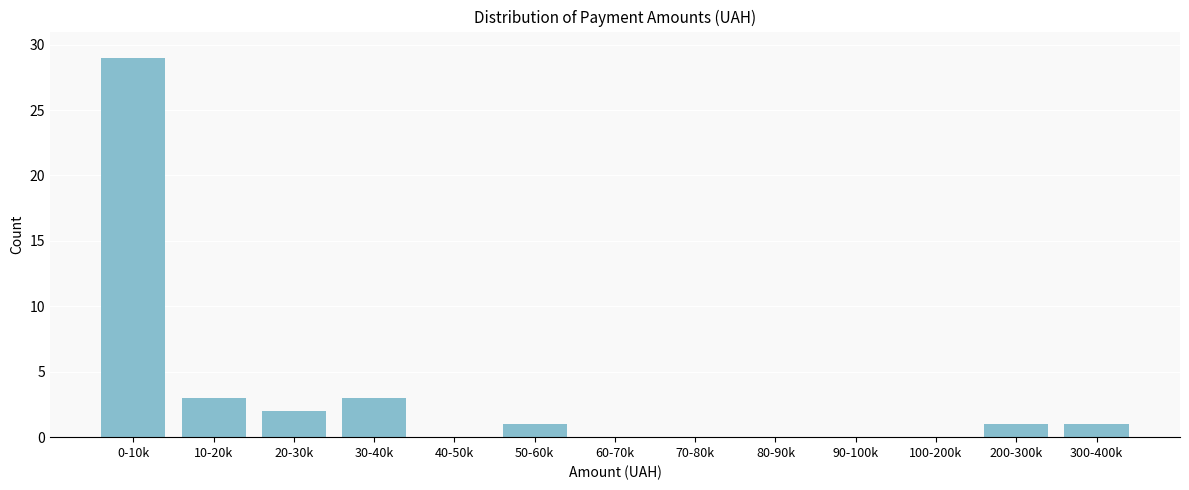

Reading left to right, transcribe all the data shown in this chart.

0-10k=29	10-20k=3	20-30k=2	30-40k=3	40-50k=0	50-60k=1	60-70k=0	70-80k=0	80-90k=0	90-100k=0	100-200k=0	200-300k=1	300-400k=1